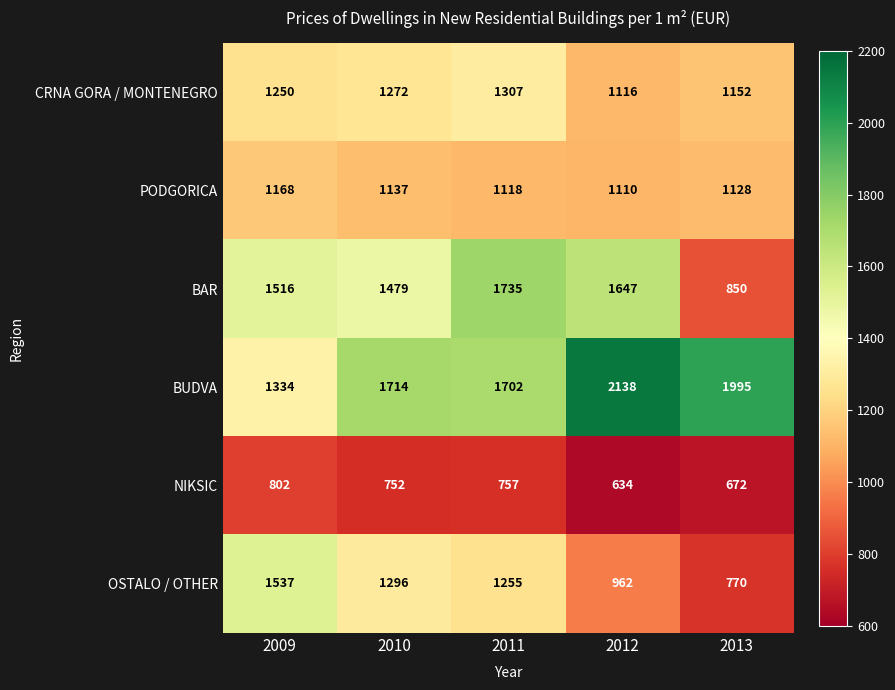

Between 2011 and 2012, which series saw the biggest shift?

BUDVA